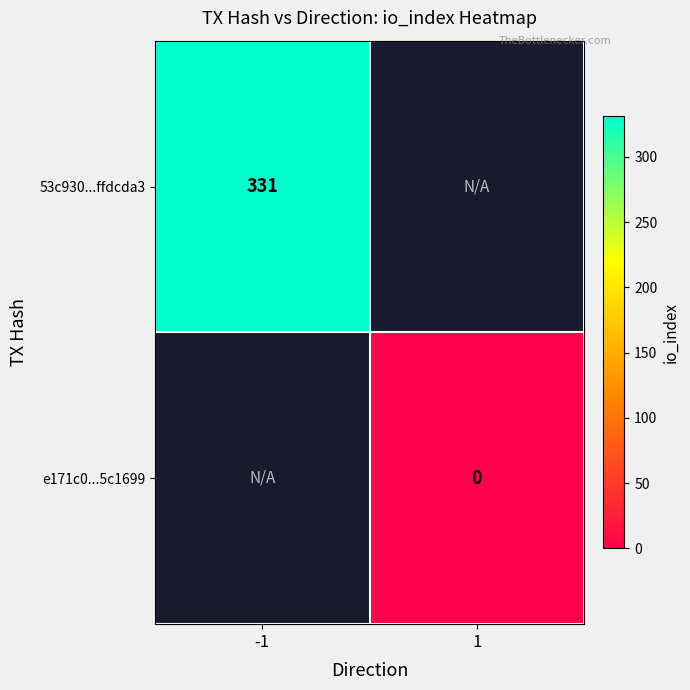

The value of 53c930...ffdcda3 at -1 is 554.7. True or false?

False